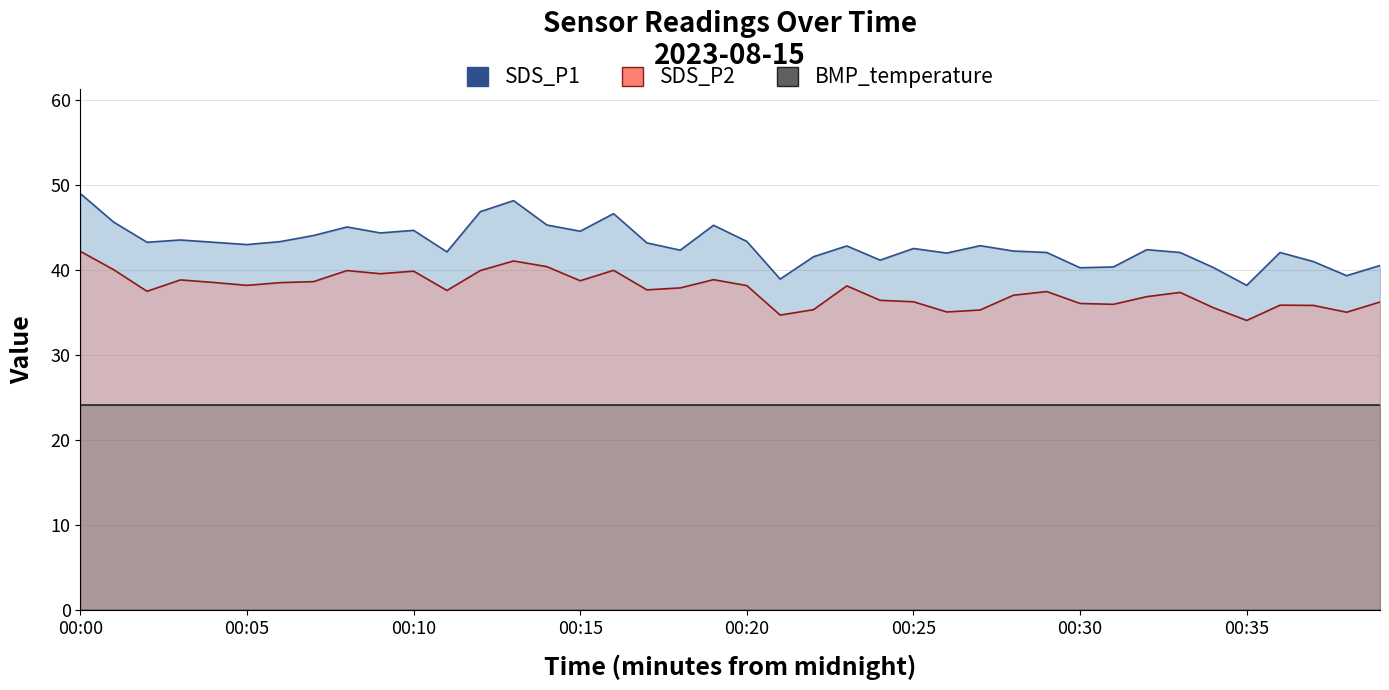

At how many categories does at least one series exceed 38?

40